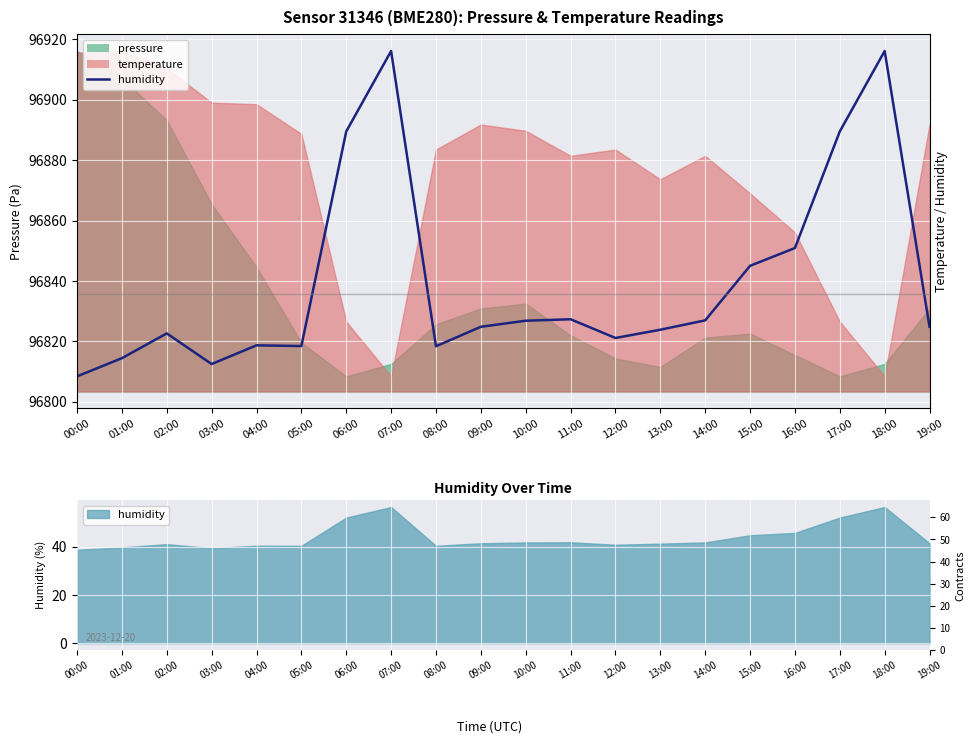

Is it true that the value at 15:00 is 96845.0?

True